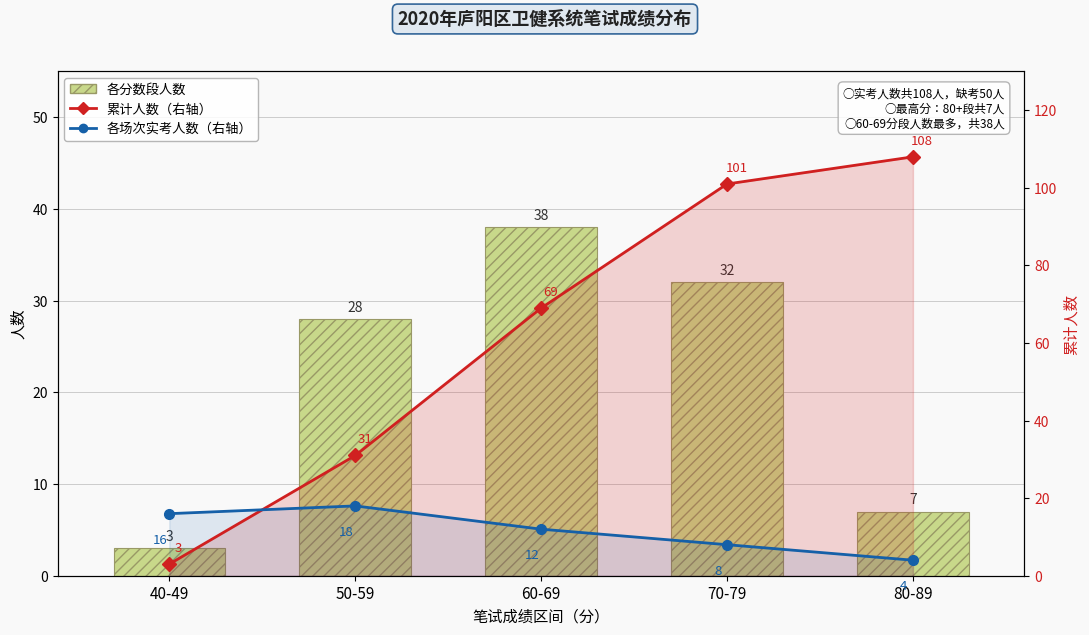

What is the total value across all series at 70-79?

141